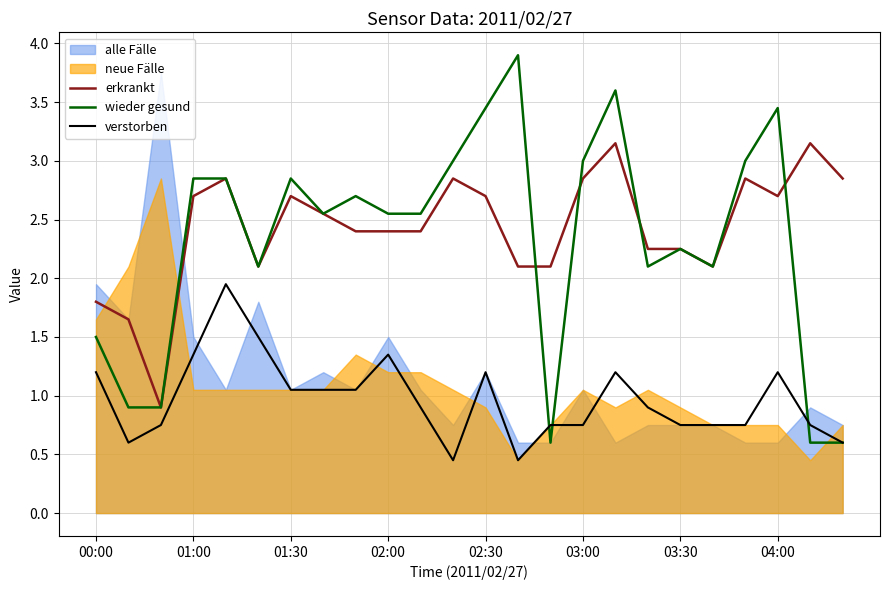

True or false: verstorben and erkrankt intersect in this chart.

False